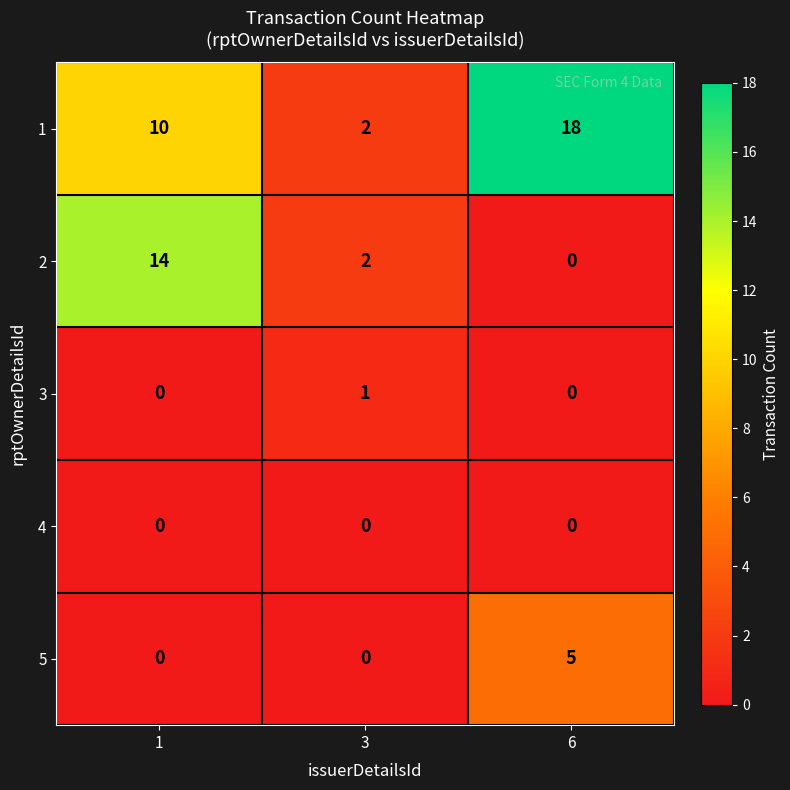

List the labels in order of 2 value, smallest first.

6, 3, 1